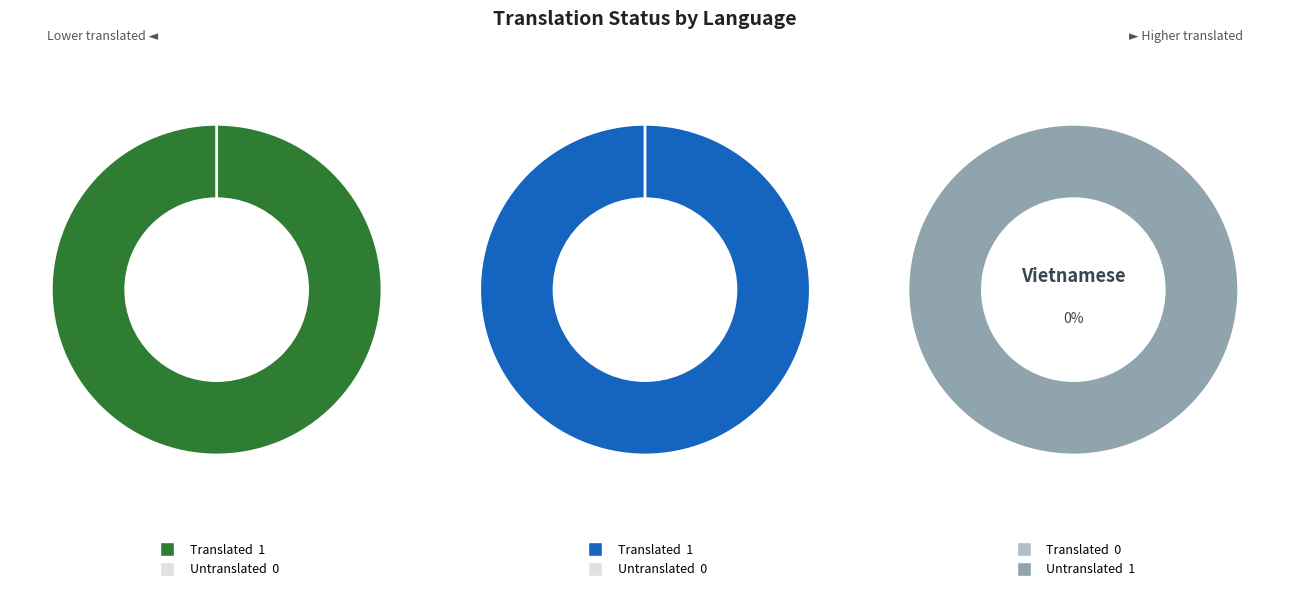

Is Vietnamese the majority of the pie?

No